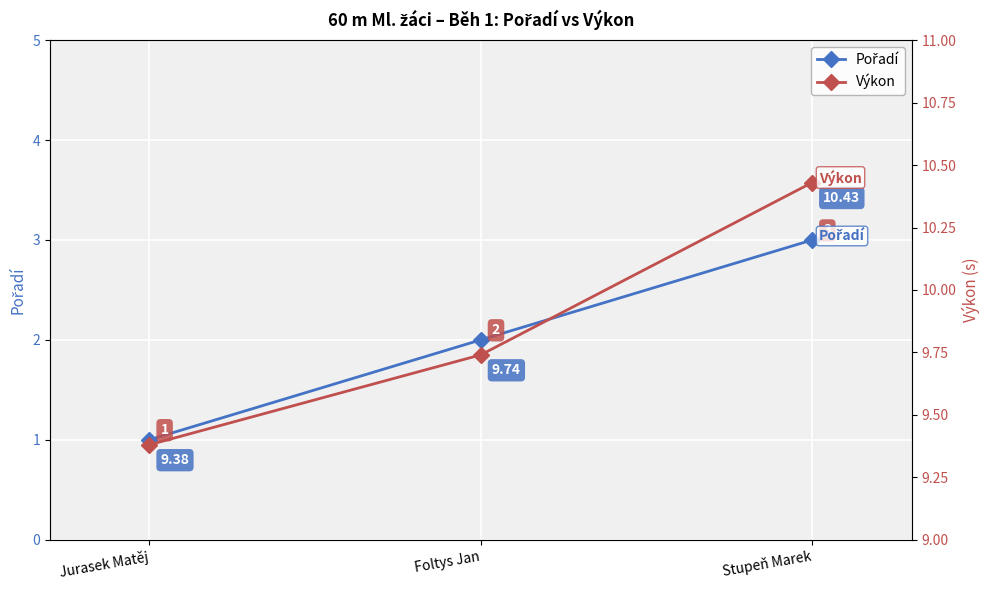

How many Pořadí values are between 1 and 3?

3